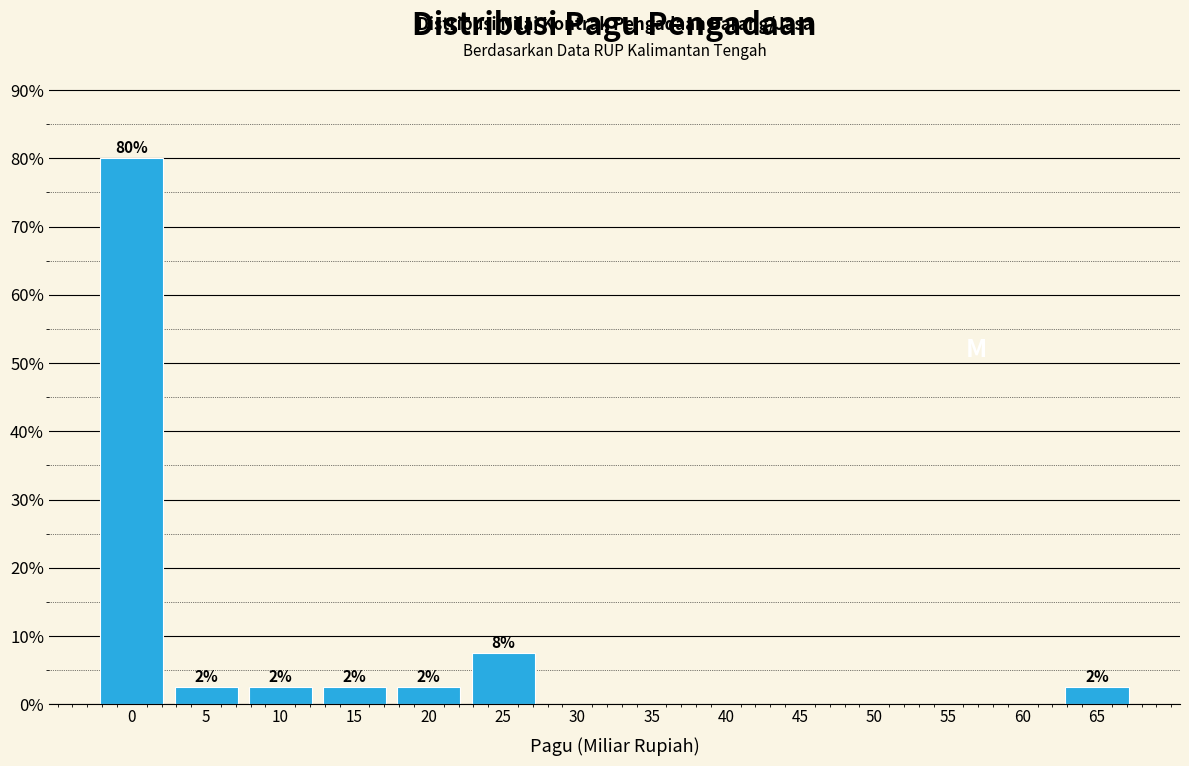

Are the bars horizontal?

No